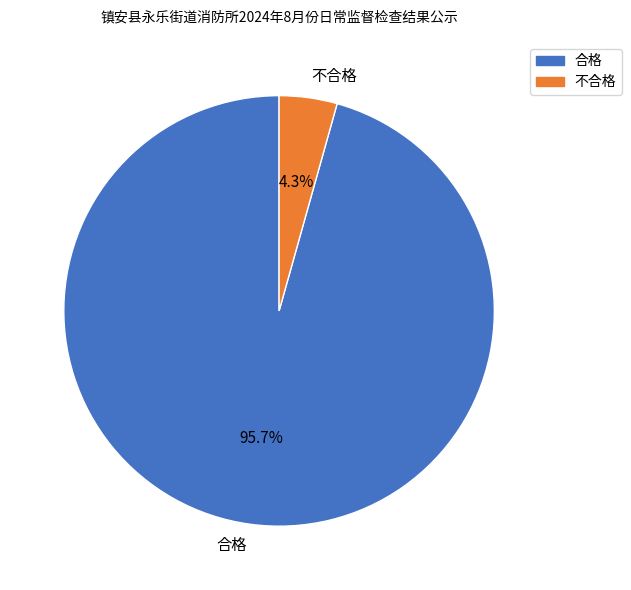

How many slices are in this pie chart?

2